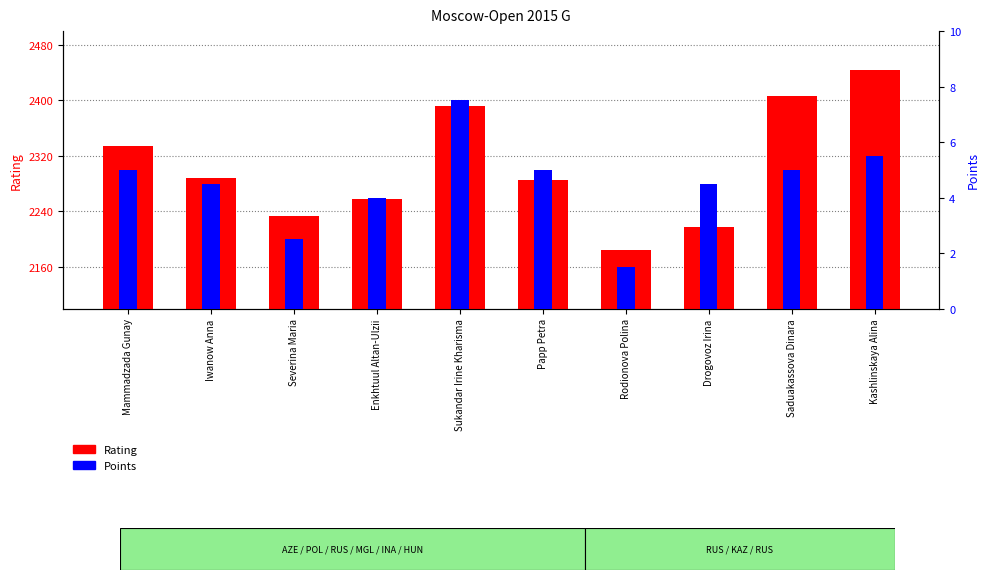

At which category does the chart reach its minimum across all series?

Rodionova Polina